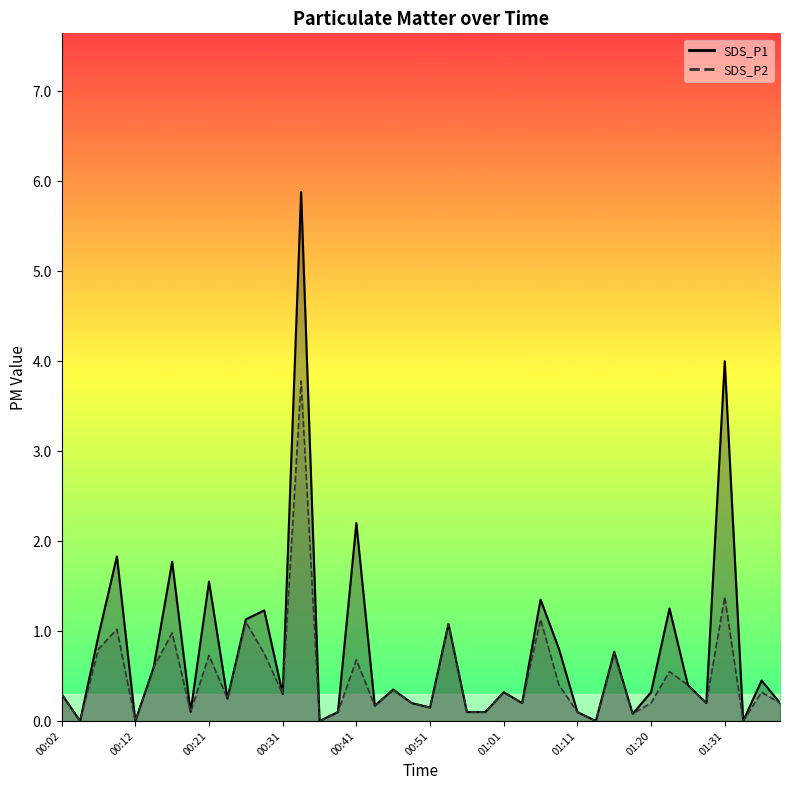

How many lines are shown in the chart?

2